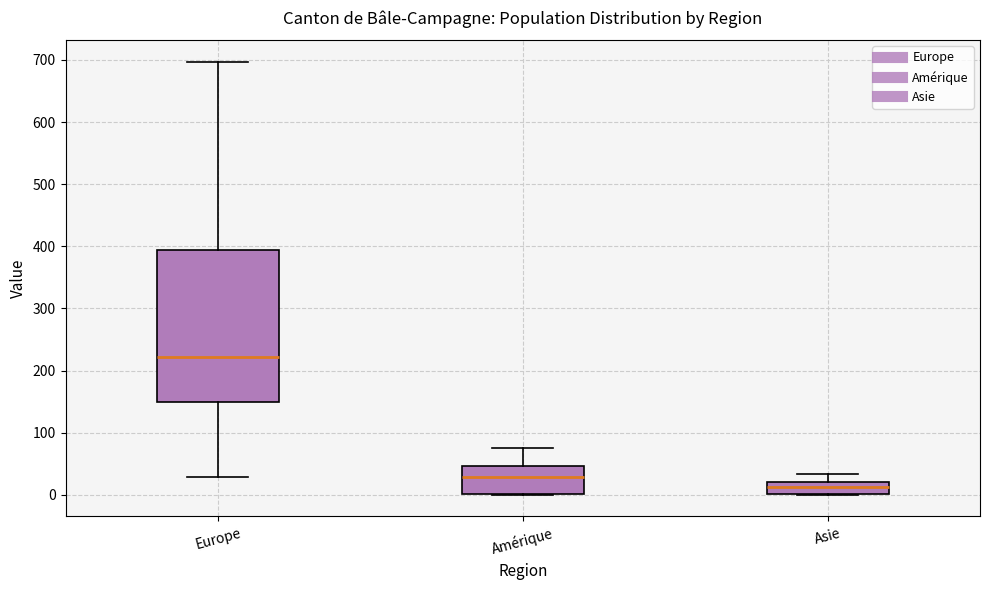

Which box is the tallest, from its lower edge to its upper edge?

Europe